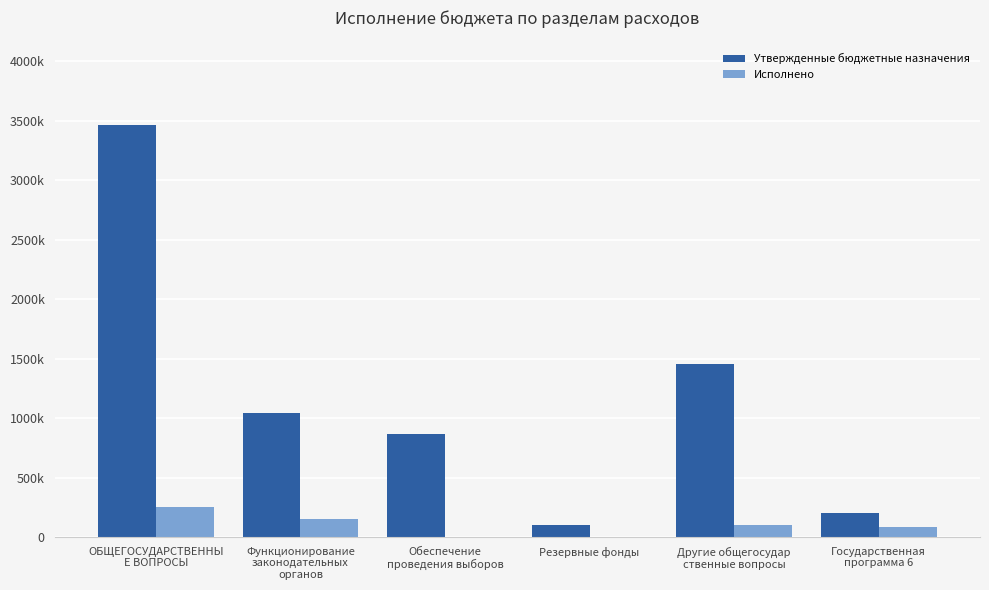

Reading right to left, what are all the values shown in this chart?

Утвержденные бюджетные назначения: Государственная
программа 6=204000.0	Другие общегосудар
ственные вопросы=1455000.0	Резервные фонды=100000.0	Обеспечение
проведения выборов=867907.0	Функционирование
законодательных
органов=1038695.0	ОБЩЕГОСУДАРСТВЕННЫ
Е ВОПРОСЫ=3461602.0
Исполнено: Государственная
программа 6=80000.0	Другие общегосудар
ственные вопросы=102108.7	Резервные фонды=0.0	Обеспечение
проведения выборов=0.0	Функционирование
законодательных
органов=147601.3	ОБЩЕГОСУДАРСТВЕННЫ
Е ВОПРОСЫ=249710.0